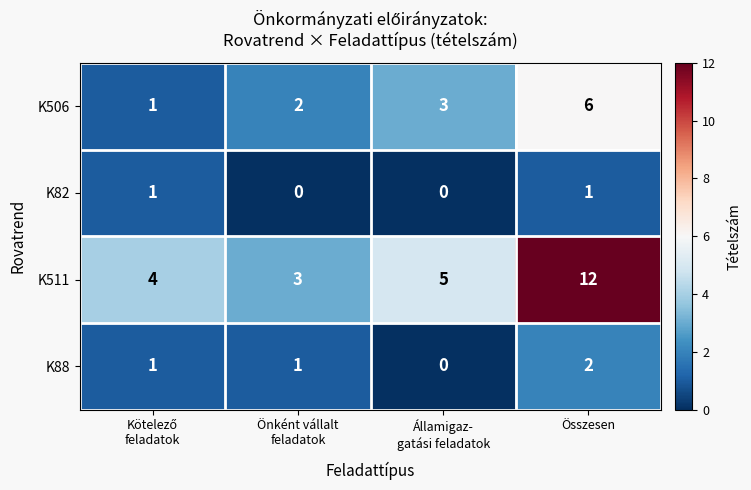

Which series has the largest range (max minus min)?

K511